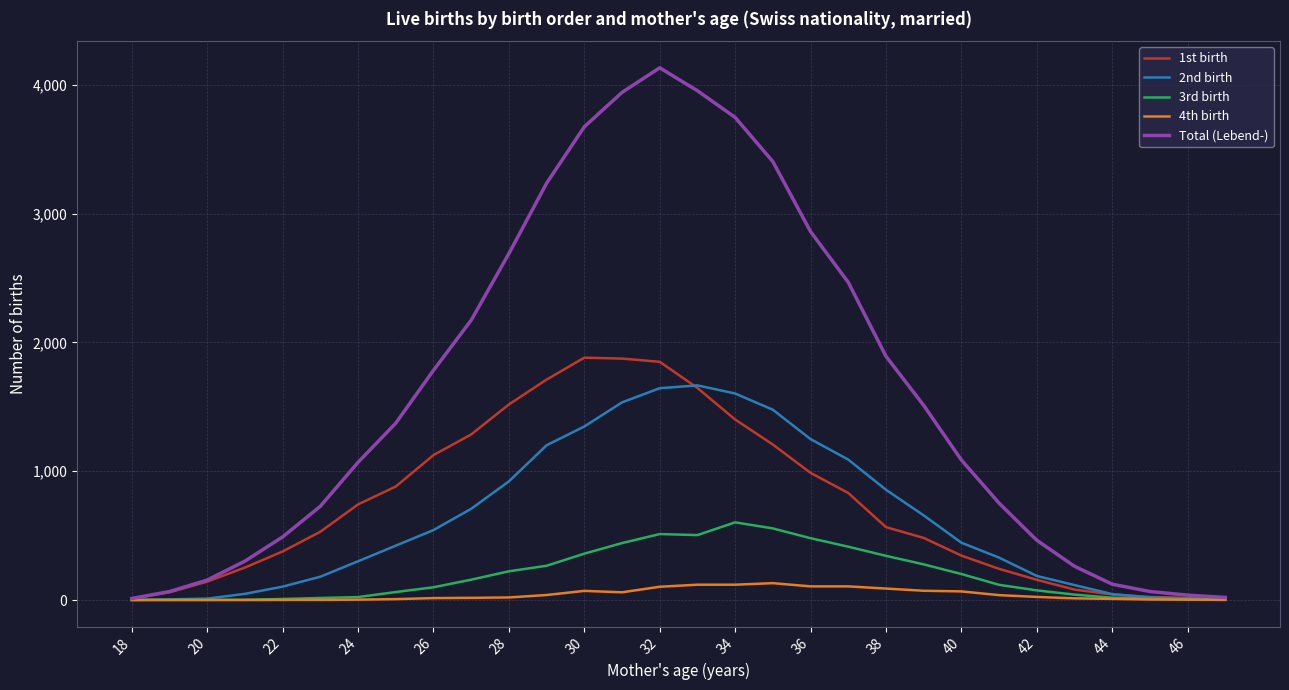

How many series are shown in this chart?

5